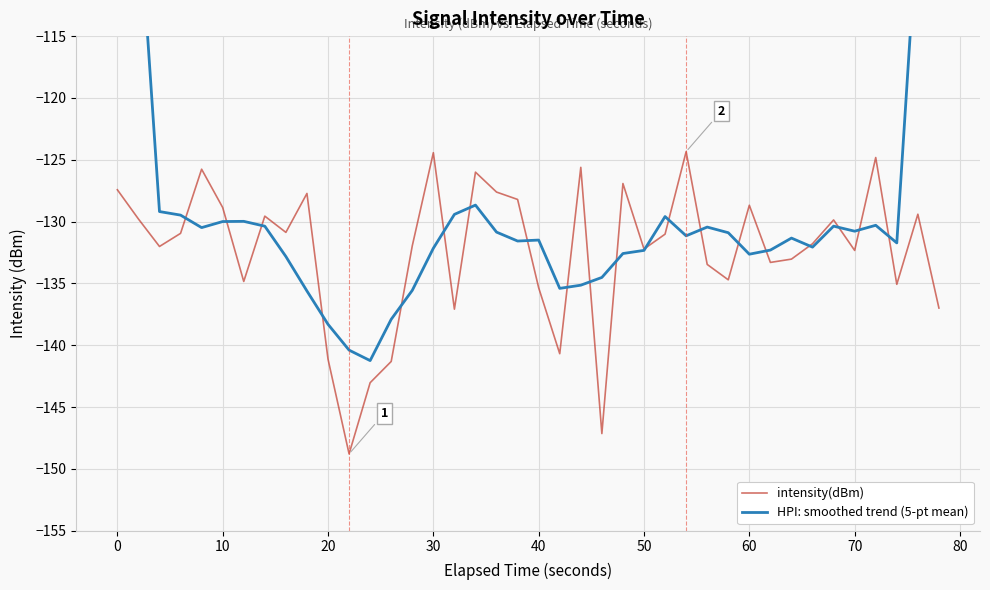

The value of intensity(dBm) at 20 is -141.1. True or false?

True